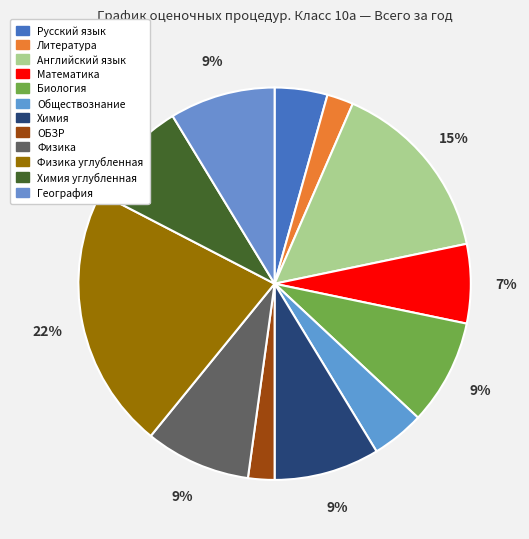

Count the number of slices in the pie.

12